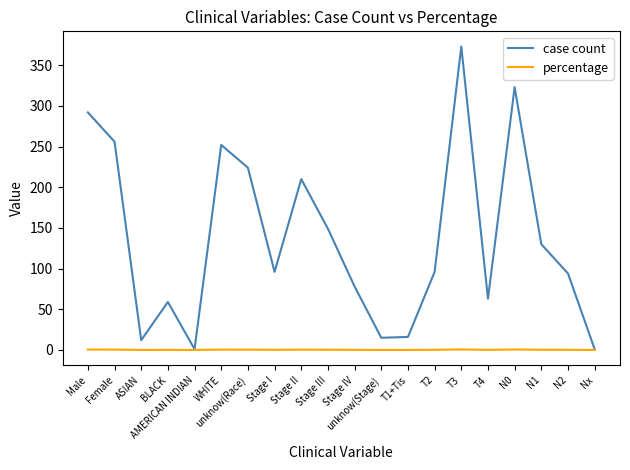

What is the maximum value shown in the chart?

373.0